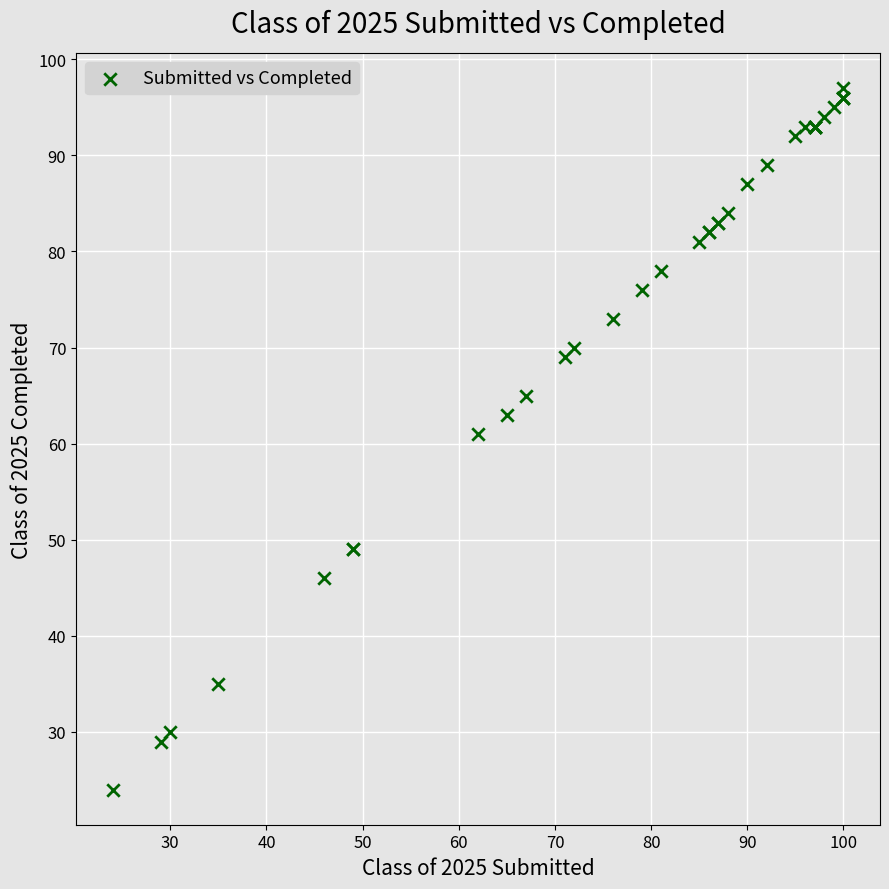

What Y value in the scatter plot is closest to 60?

61